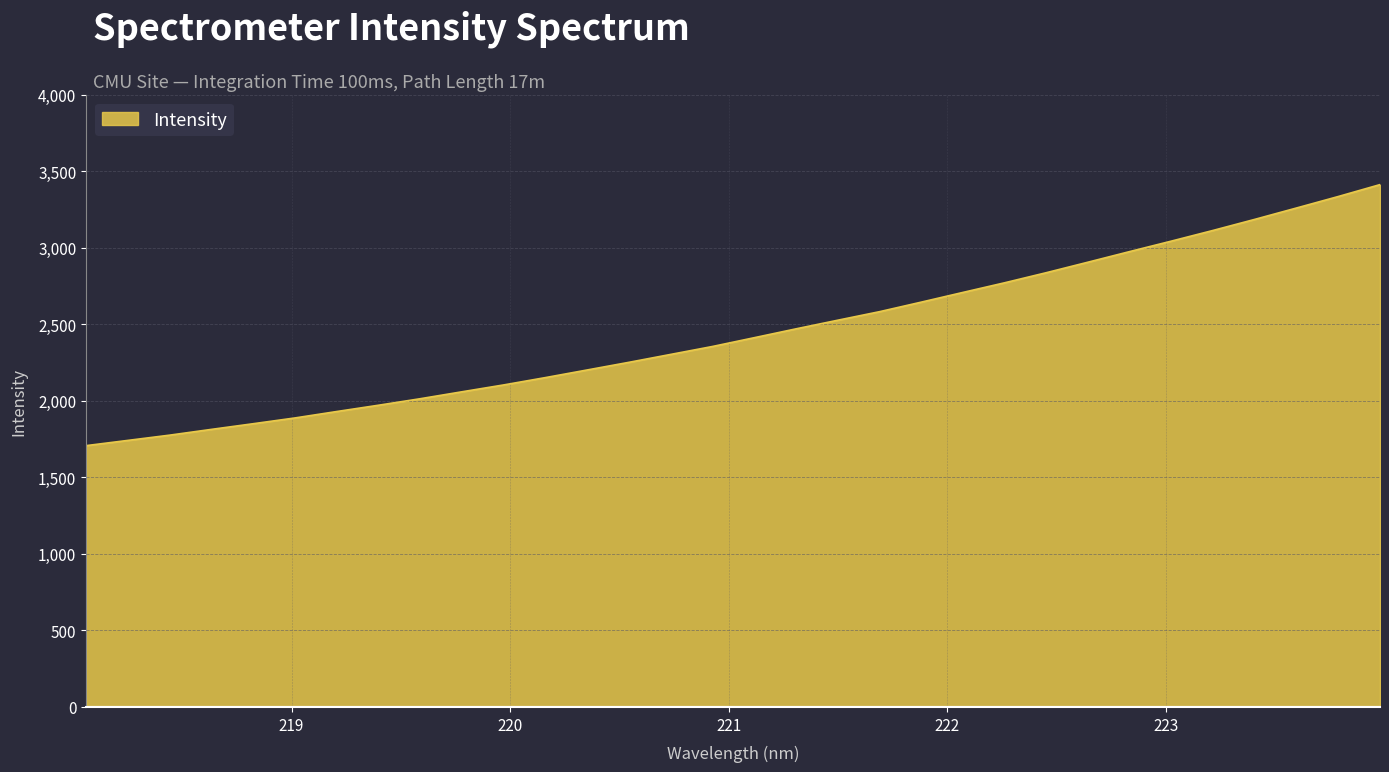

What is the greatest value displayed?

3411.5